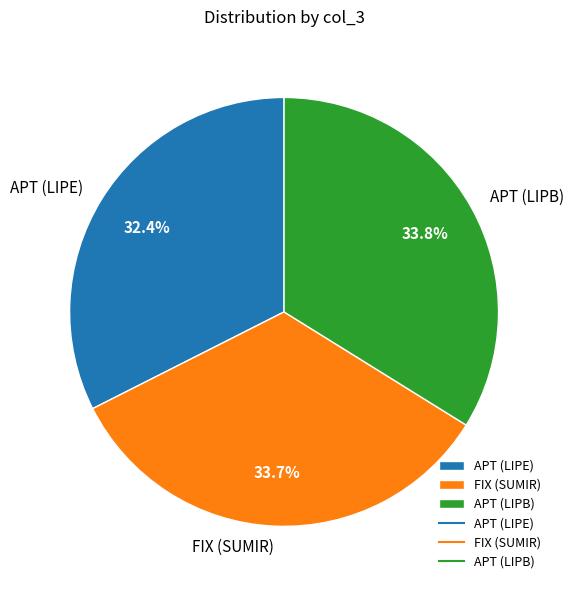

Is there a majority slice in this chart?

No